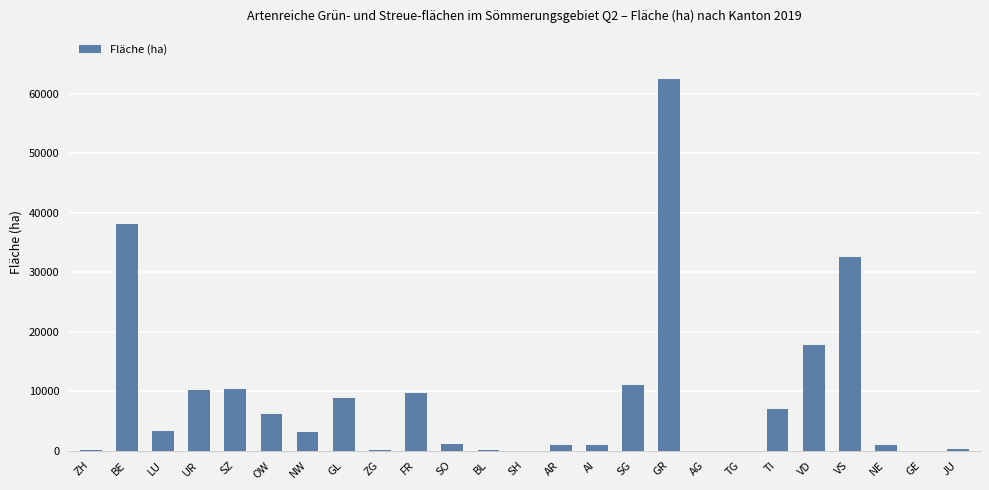

What is the sum of all values?

224757